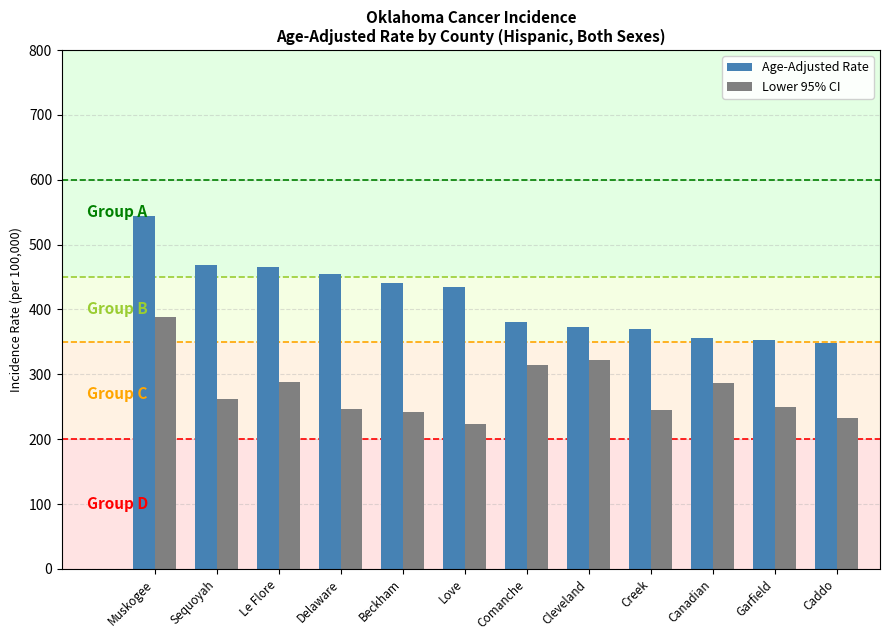

What is the maximum value shown in the chart?

544.6